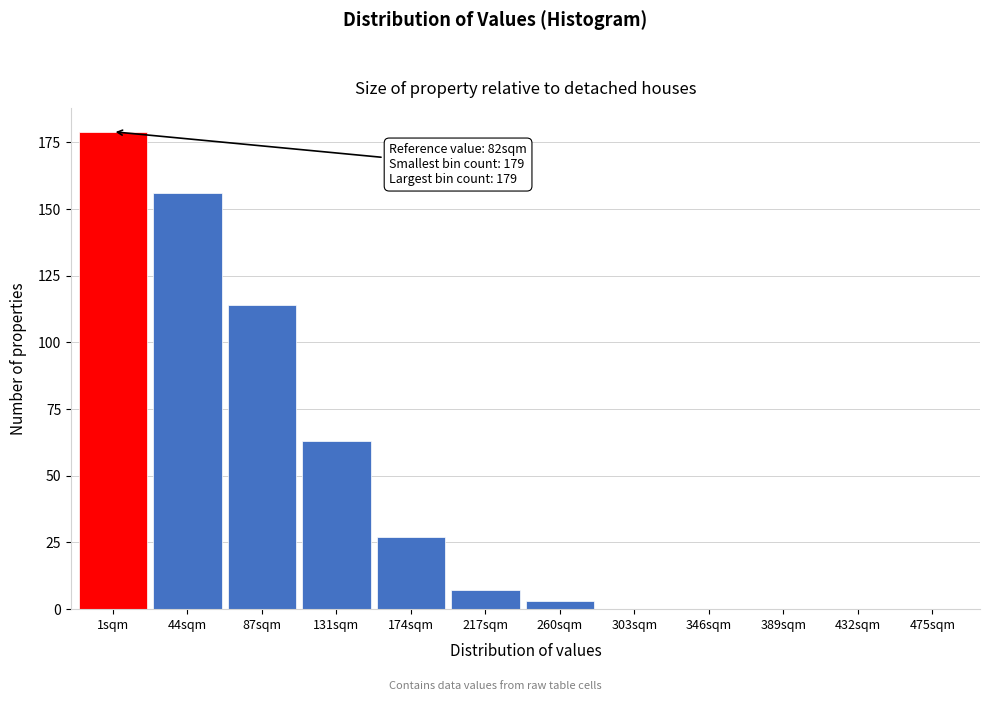

Reading left to right, list all the values displayed in this chart.

1sqm=179	44sqm=156	87sqm=114	131sqm=63	174sqm=27	217sqm=7	260sqm=3	303sqm=0	346sqm=0	389sqm=0	432sqm=0	475sqm=0